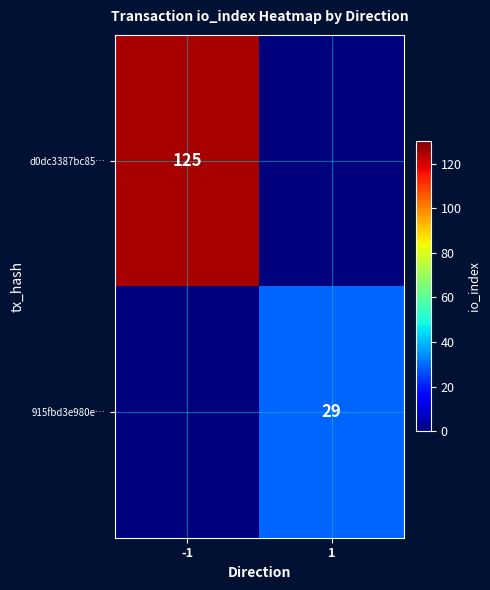

The value of d0dc3387bc85… at -1 is 125. True or false?

True